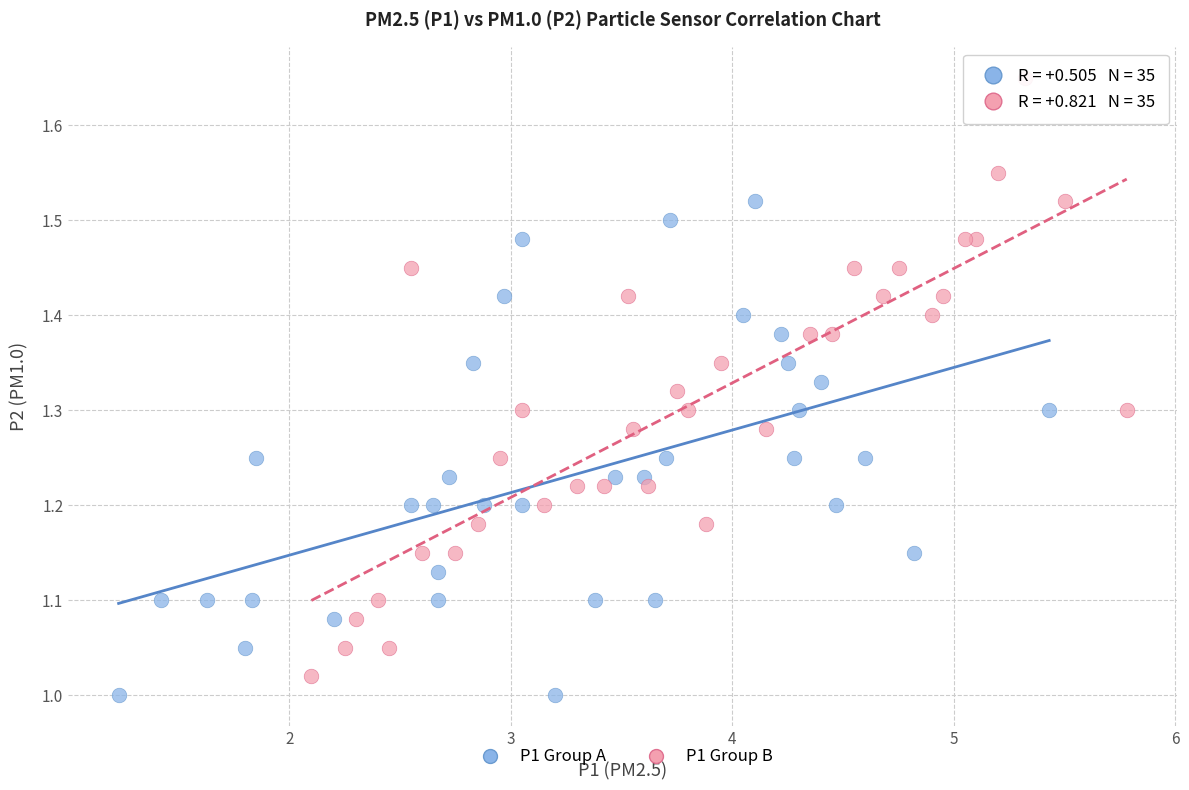

Which series reaches the maximum Y coordinate?

P1 Group B